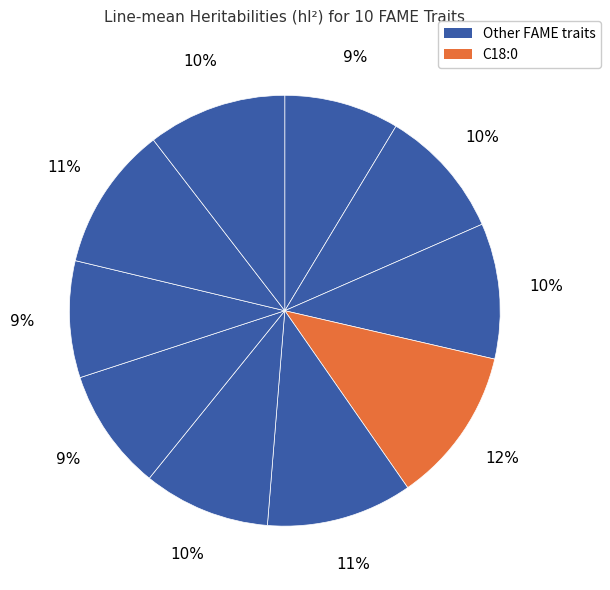

Count the number of slices in the pie.

10